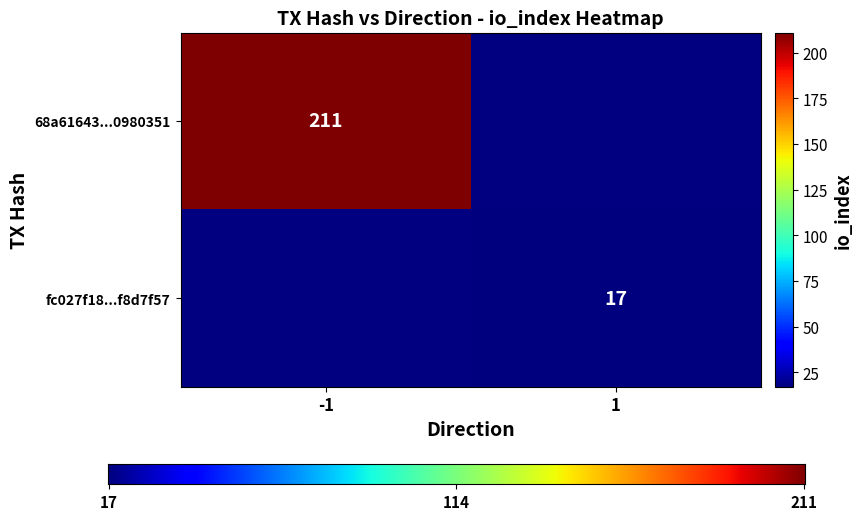

What is the total value across all series at io_index?

228